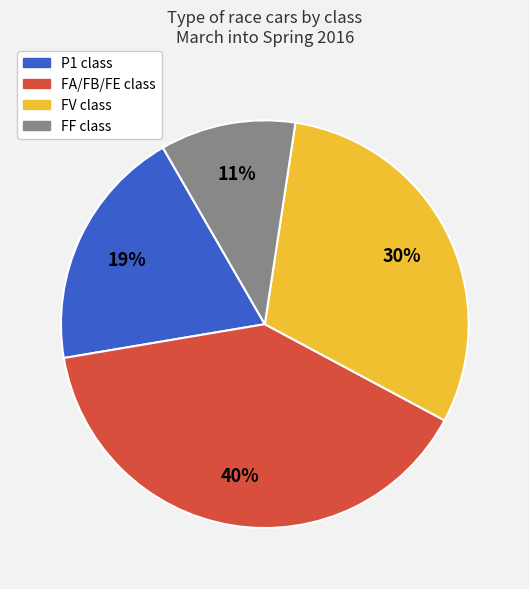

To the nearest percent, what is the difference between the largest and smallest slice percentages?

29%